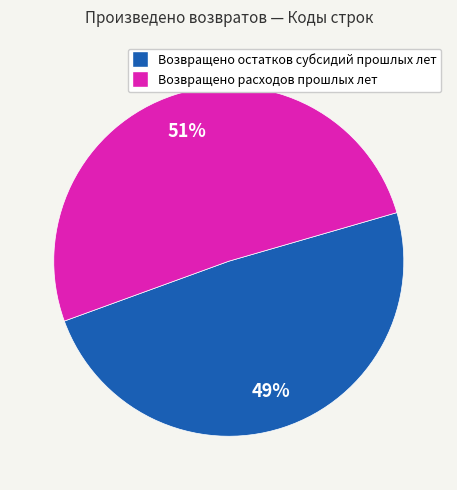

Is it true that Возвращено остатков субсидий прошлых лет is 55% of the pie?

False